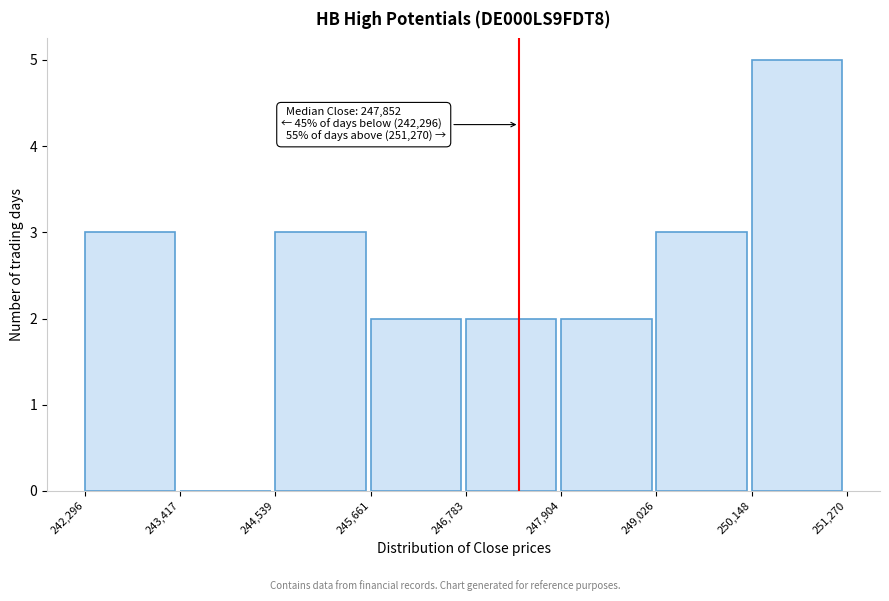

Over which range of the x-axis is the bar tallest?

250,148 to 251,270